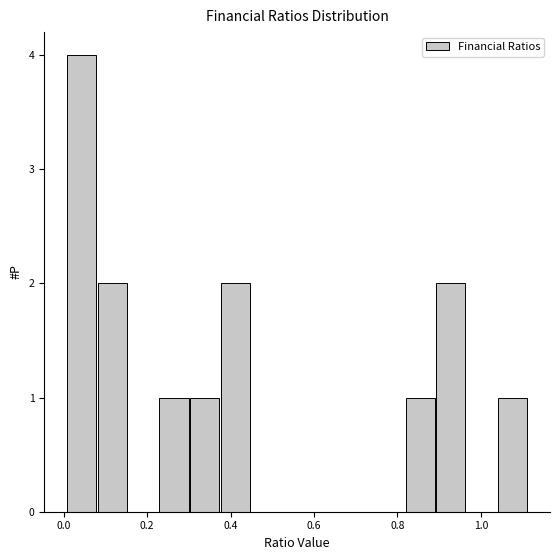

Around what value on the x-axis is the tallest bar? Give the approximate position of its centre, as read against the axis.

0.04